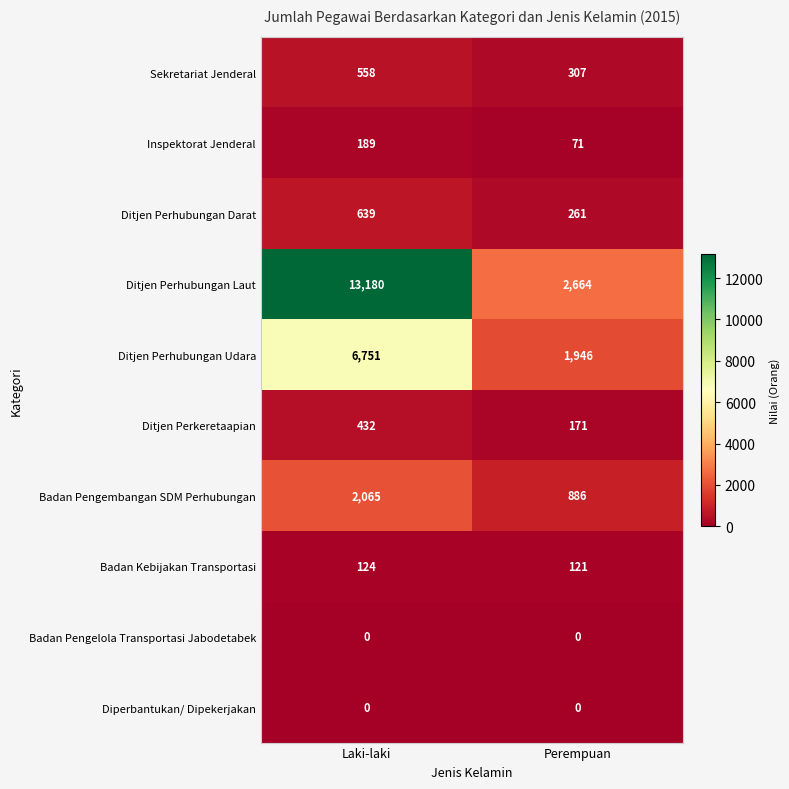

Which series has the largest total across all categories?

Ditjen Perhubungan Laut